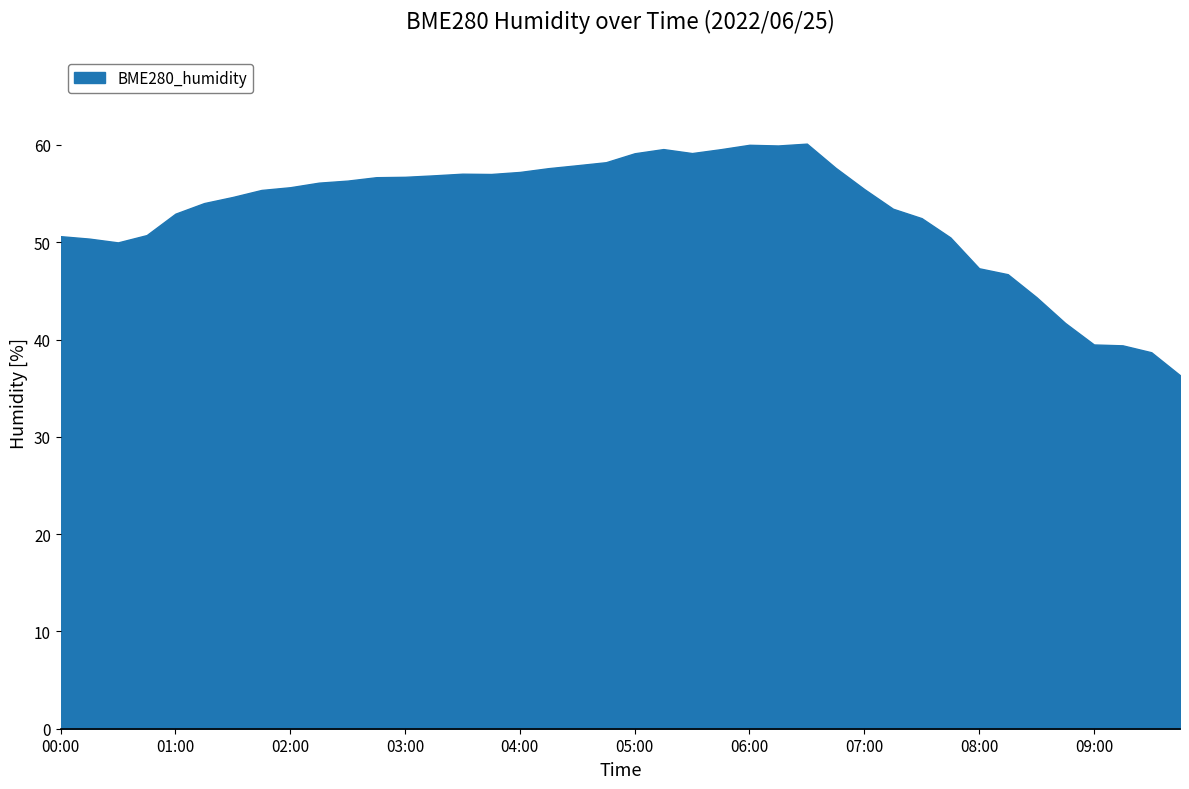

What is the difference between the maximum and minimum values?

23.8